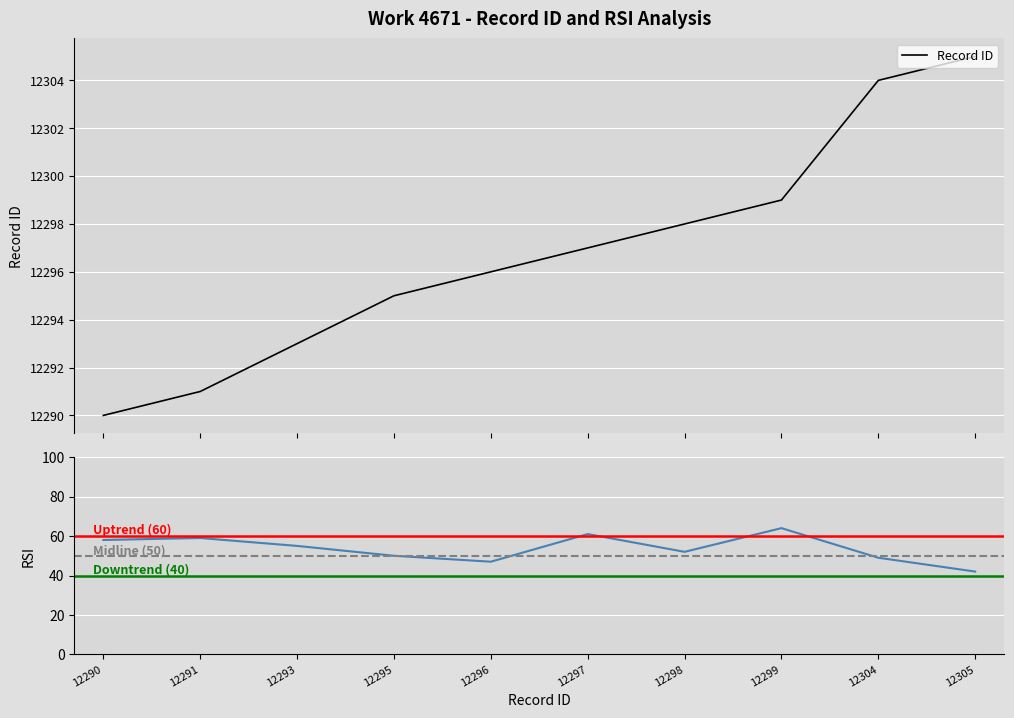

What is the spread (max minus min) of values at 12297?

12236